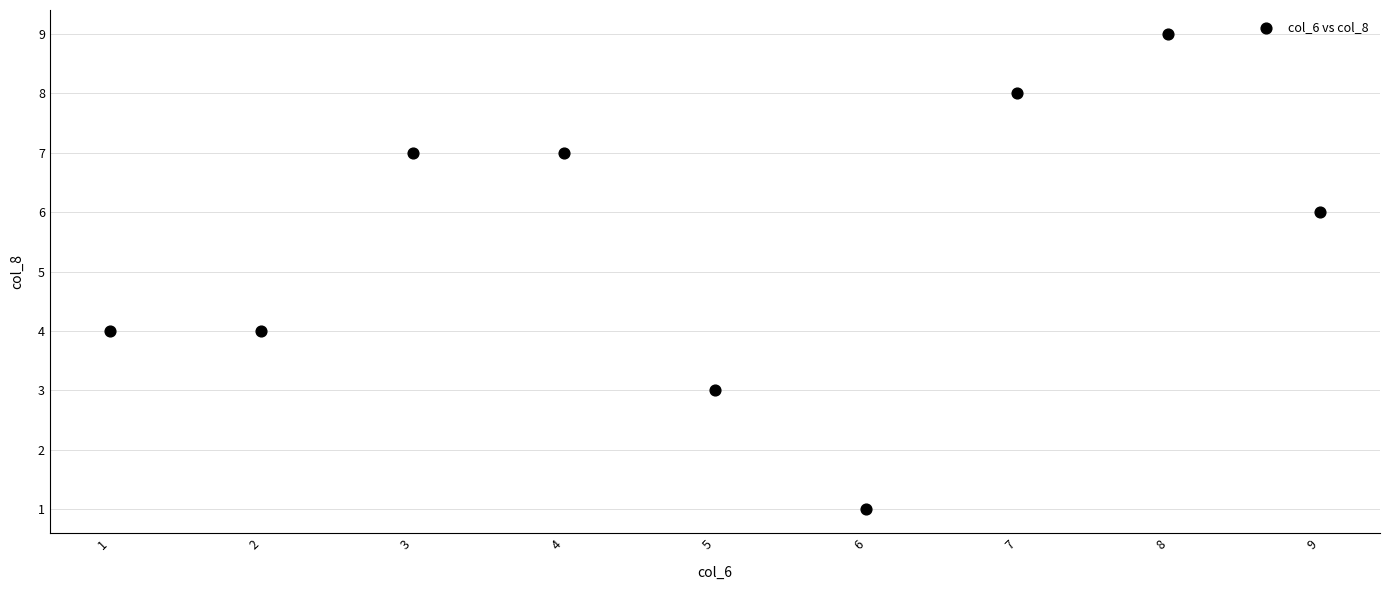

What is the average Y value?

5